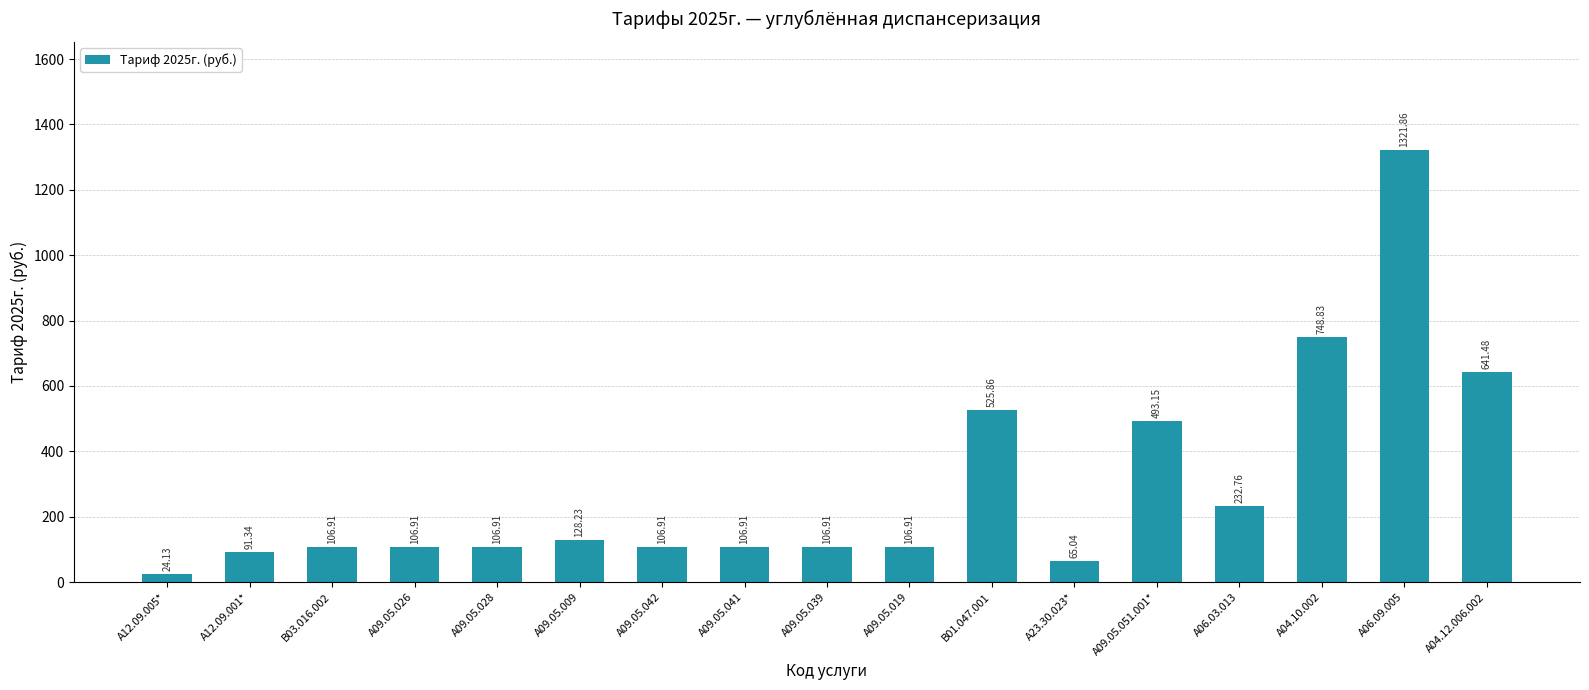

How many bars are there in total?

17